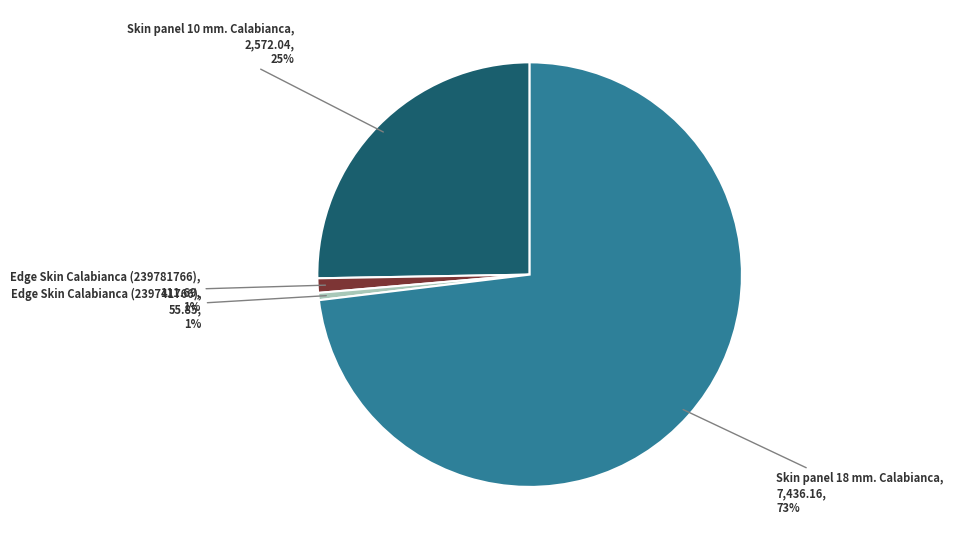

Does any single category account for the majority?

Yes